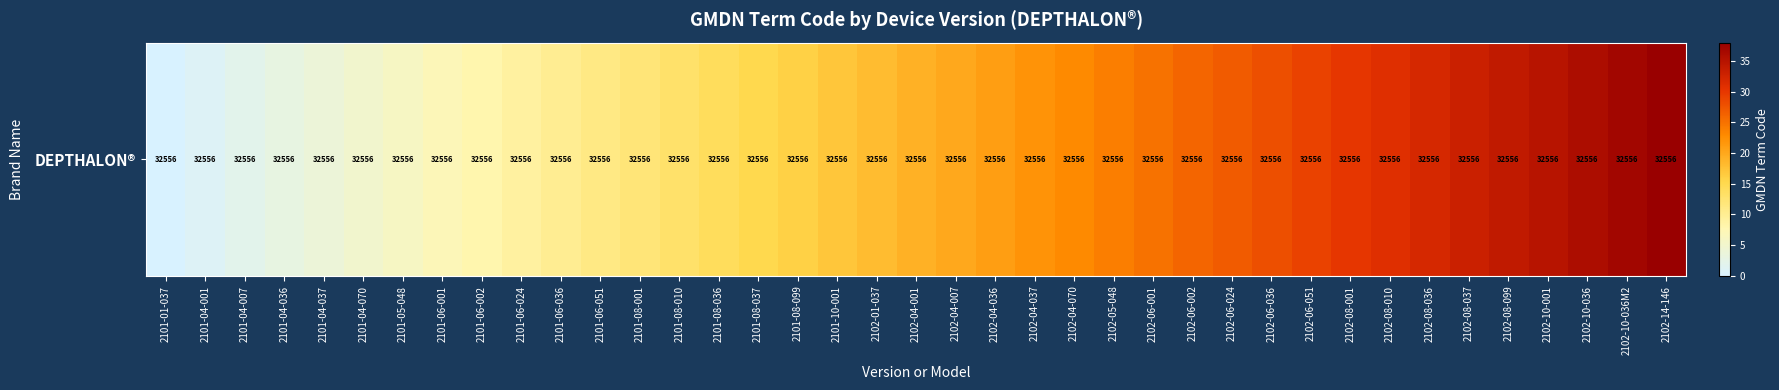

What is the average value?

19